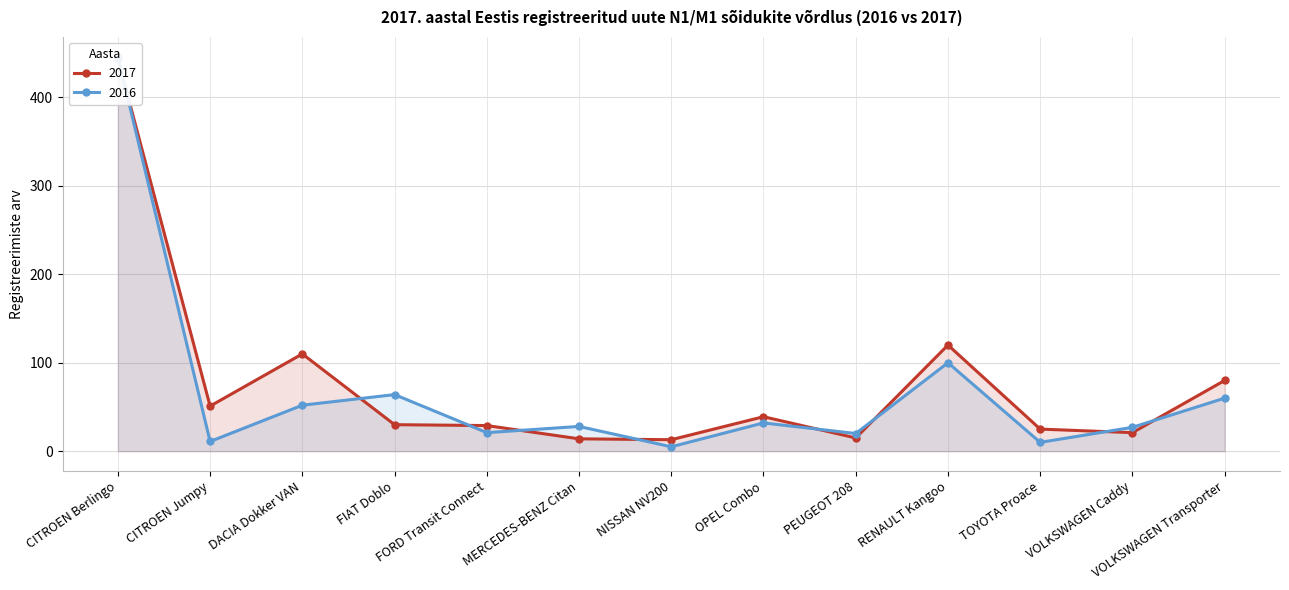

What is the approximate value of 2016 at CITROEN Berlingo?

446